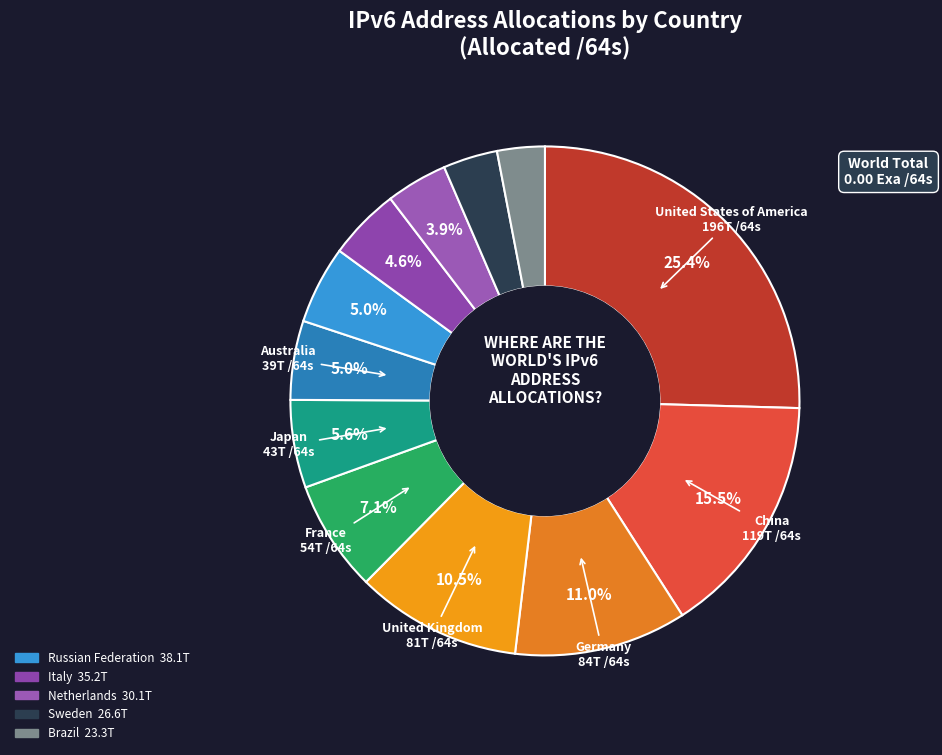

Count the number of slices in the pie.

12